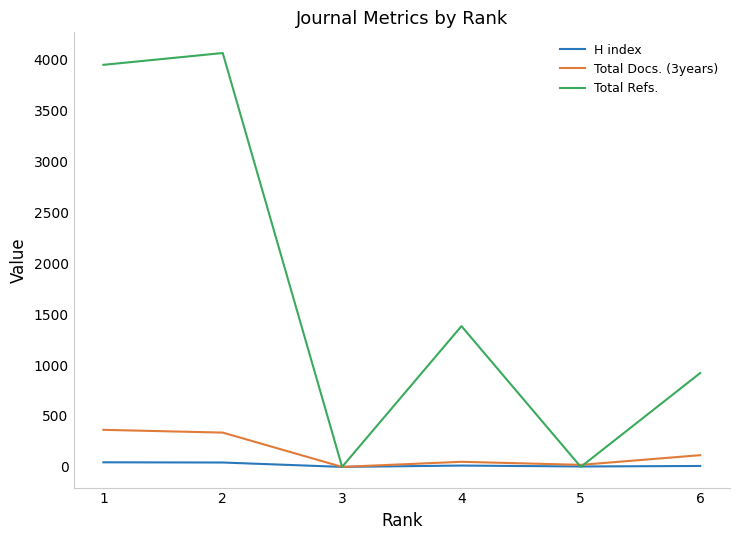

What is the difference between the maximum and second lowest values in the Total Refs. series?

4066